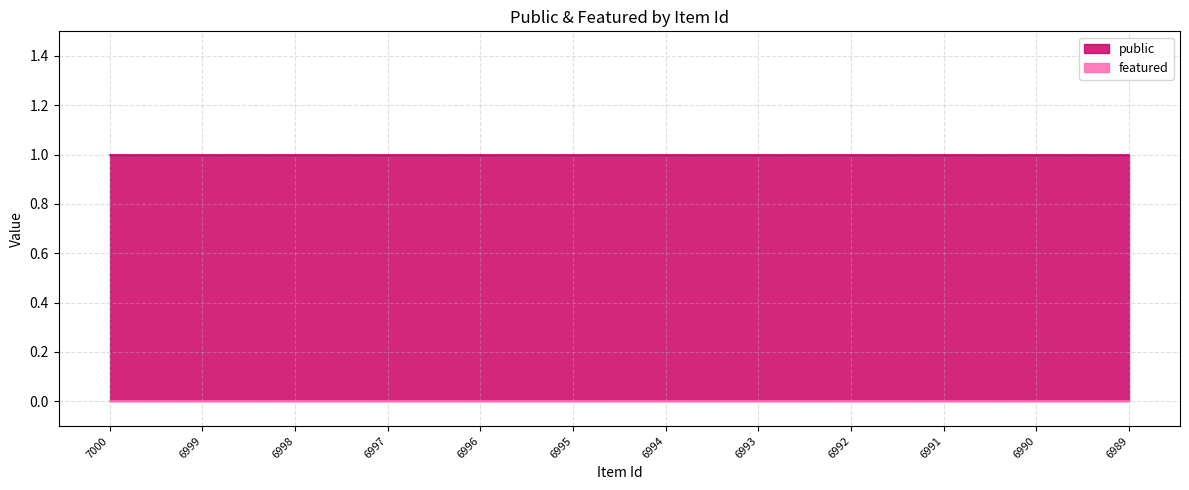

Between 6994 and 6997, which is larger?

6994